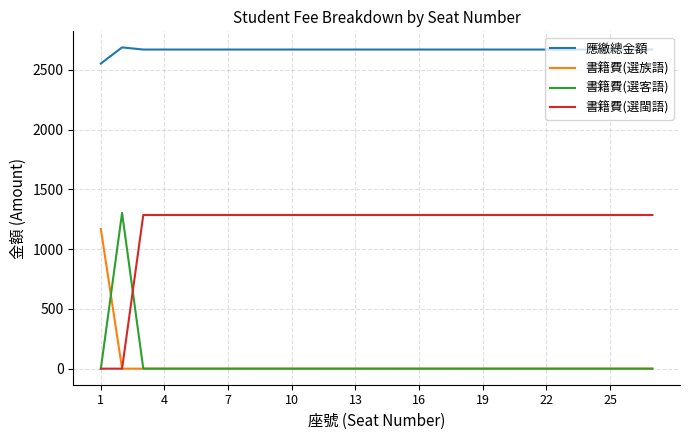

Which series has the largest total across all categories?

應繳總金額